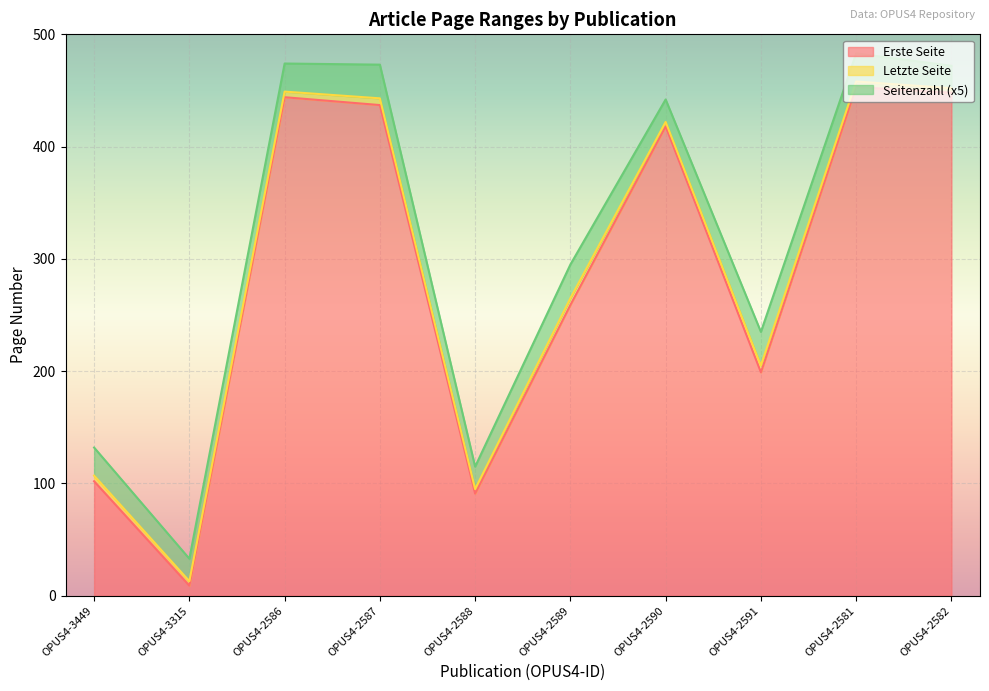

Which category has the lowest value in the Erste Seite series?

OPUS4-3315